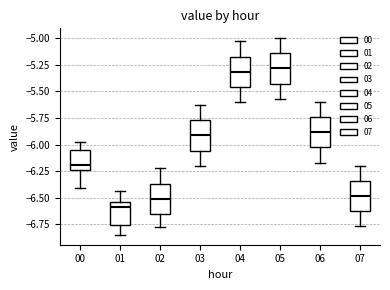

Reading left to right, transcribe this box plot: for each box, give where its median line is, the range the box spans, and where its two whiskers end, as read against the y-axis. The values are not printed on the chart, so give them approximately, as read against the axis.

00: median -6.20, box -6.25 to -6.05, whiskers -6.40 to -6.00
01: median -6.60, box -6.75 to -6.55, whiskers -6.85 to -6.45
02: median -6.50, box -6.65 to -6.35, whiskers -6.80 to -6.20
03: median -5.90, box -6.05 to -5.75, whiskers -6.20 to -5.65
04: median -5.30, box -5.45 to -5.15, whiskers -5.60 to -5.05
05: median -5.30, box -5.45 to -5.15, whiskers -5.55 to -5.00
06: median -5.90, box -6.05 to -5.75, whiskers -6.15 to -5.60
07: median -6.50, box -6.65 to -6.35, whiskers -6.75 to -6.20